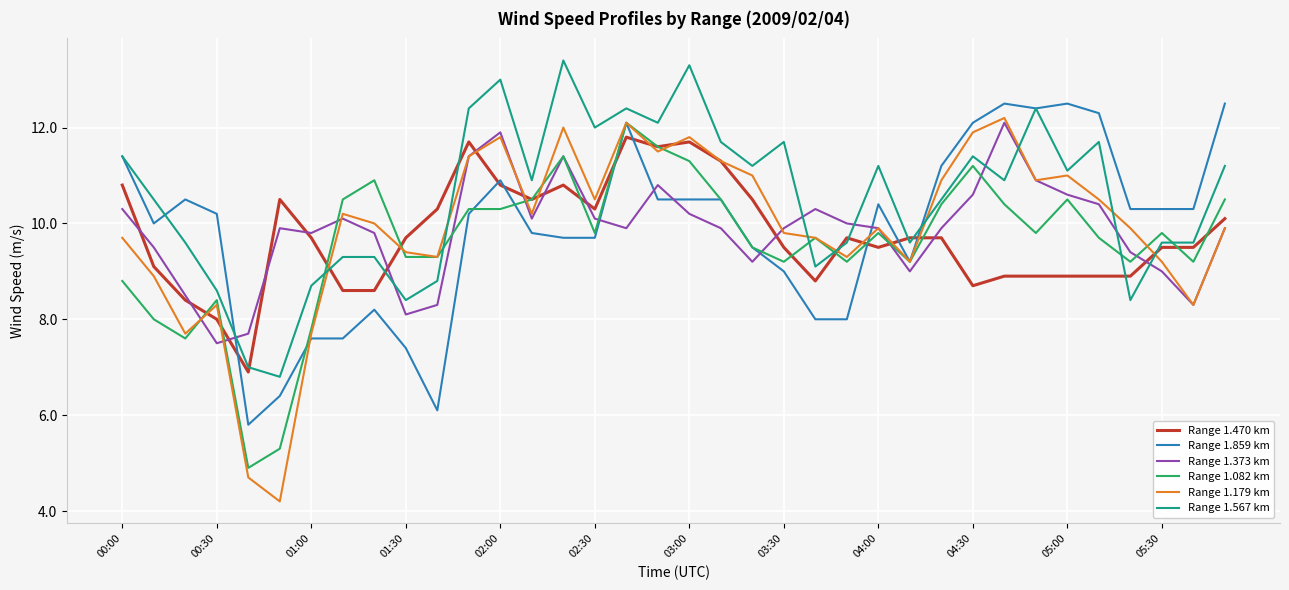

Which series has the largest total across all categories?

Range 1.567 km